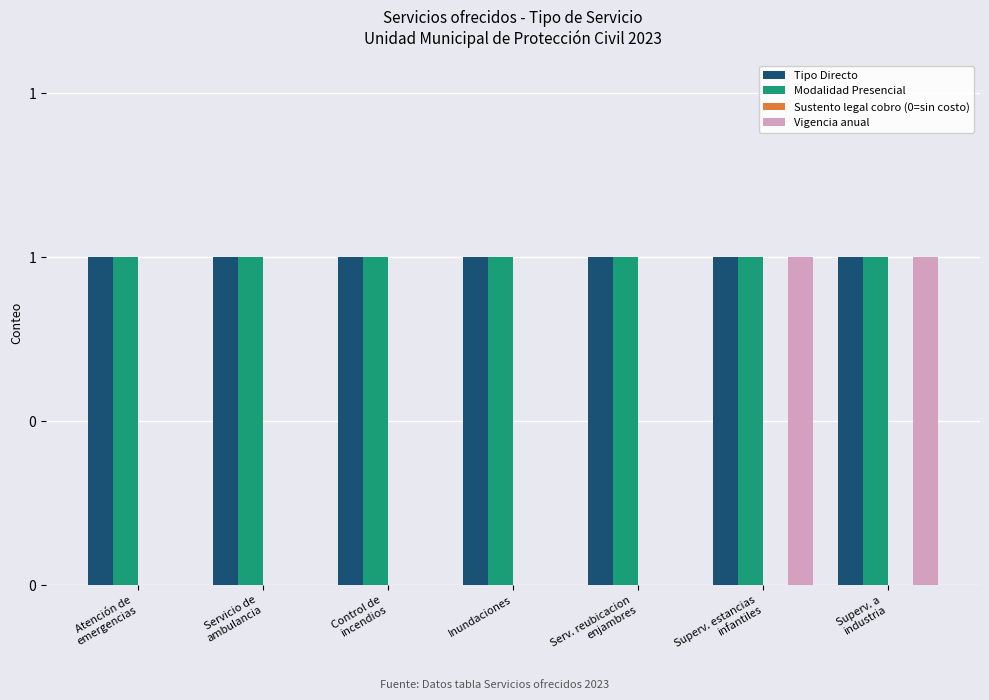

Reading left to right, extract all data points from this chart.

Tipo Directo: Atención de
emergencias=1	Servicio de
ambulancia=1	Control de
incendios=1	Inundaciones=1	Serv. reubicacion
enjambres=1	Superv. estancias
infantiles=1	Superv. a
industria=1
Modalidad Presencial: Atención de
emergencias=1	Servicio de
ambulancia=1	Control de
incendios=1	Inundaciones=1	Serv. reubicacion
enjambres=1	Superv. estancias
infantiles=1	Superv. a
industria=1
Sustento legal cobro (0=sin costo): Atención de
emergencias=0	Servicio de
ambulancia=0	Control de
incendios=0	Inundaciones=0	Serv. reubicacion
enjambres=0	Superv. estancias
infantiles=0	Superv. a
industria=0
Vigencia anual: Atención de
emergencias=0	Servicio de
ambulancia=0	Control de
incendios=0	Inundaciones=0	Serv. reubicacion
enjambres=0	Superv. estancias
infantiles=1	Superv. a
industria=1